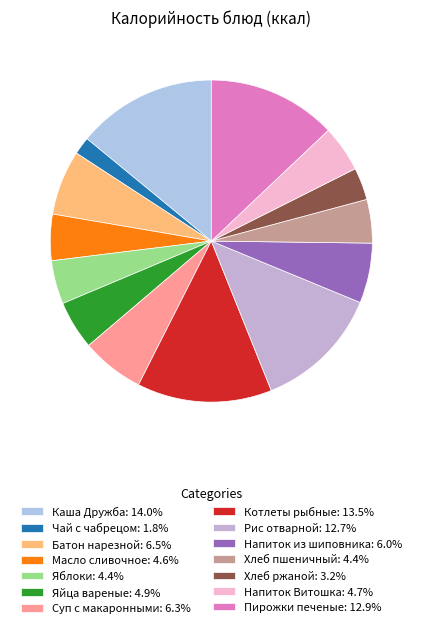

How many segments does this pie chart have?

14